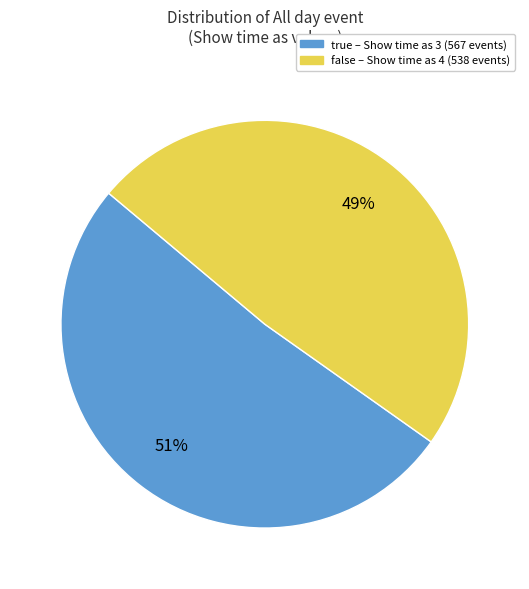

To the nearest percent, what is the combined percentage of false and true?

100%